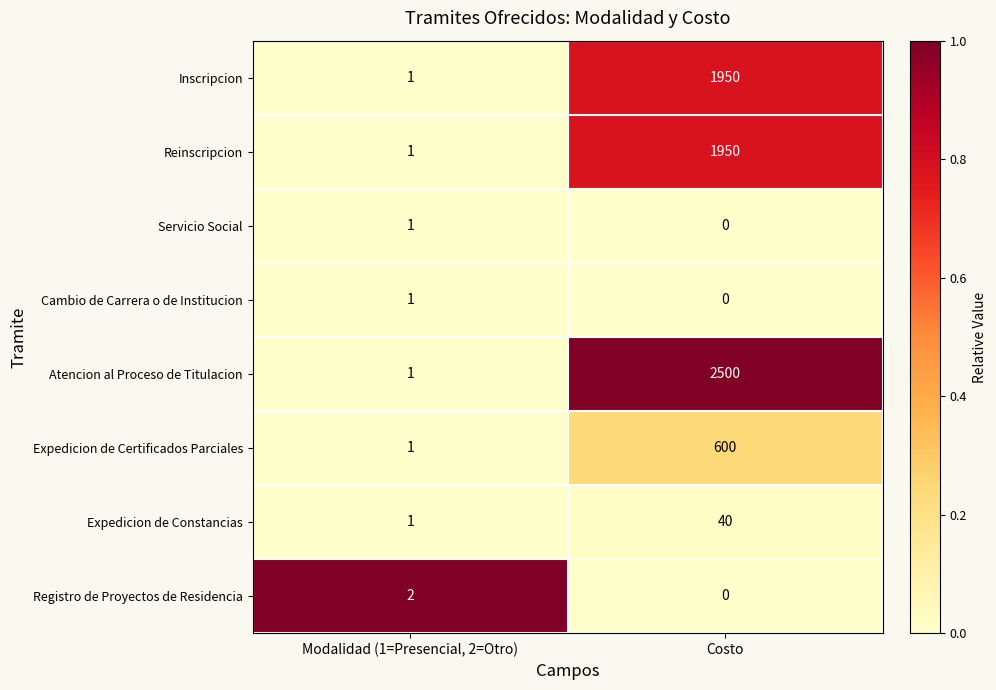

Which series has the largest range (max minus min)?

Atencion al Proceso de Titulacion